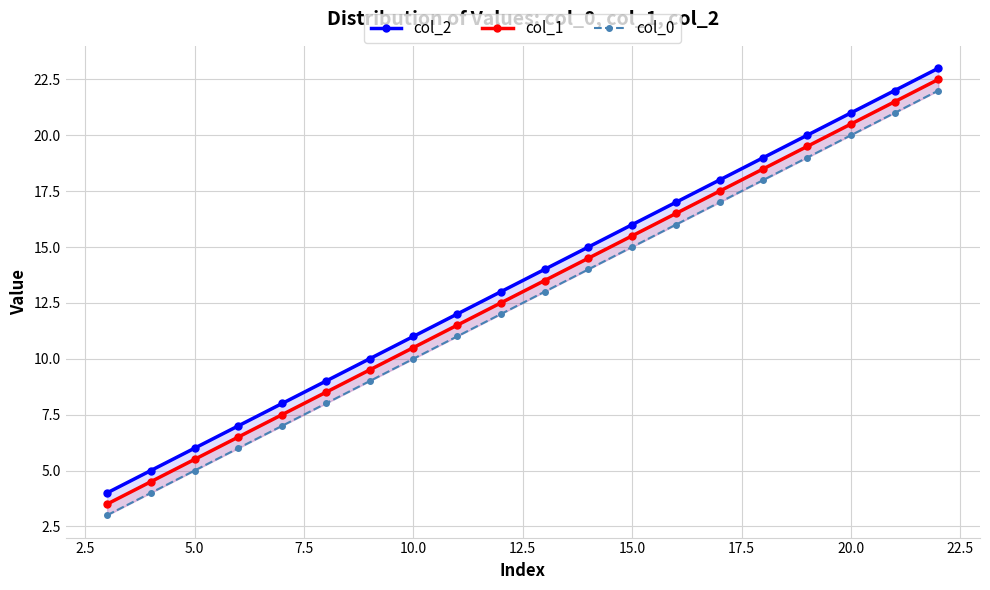

List the series in order of their peak value, highest first.

col_2, col_1, col_0